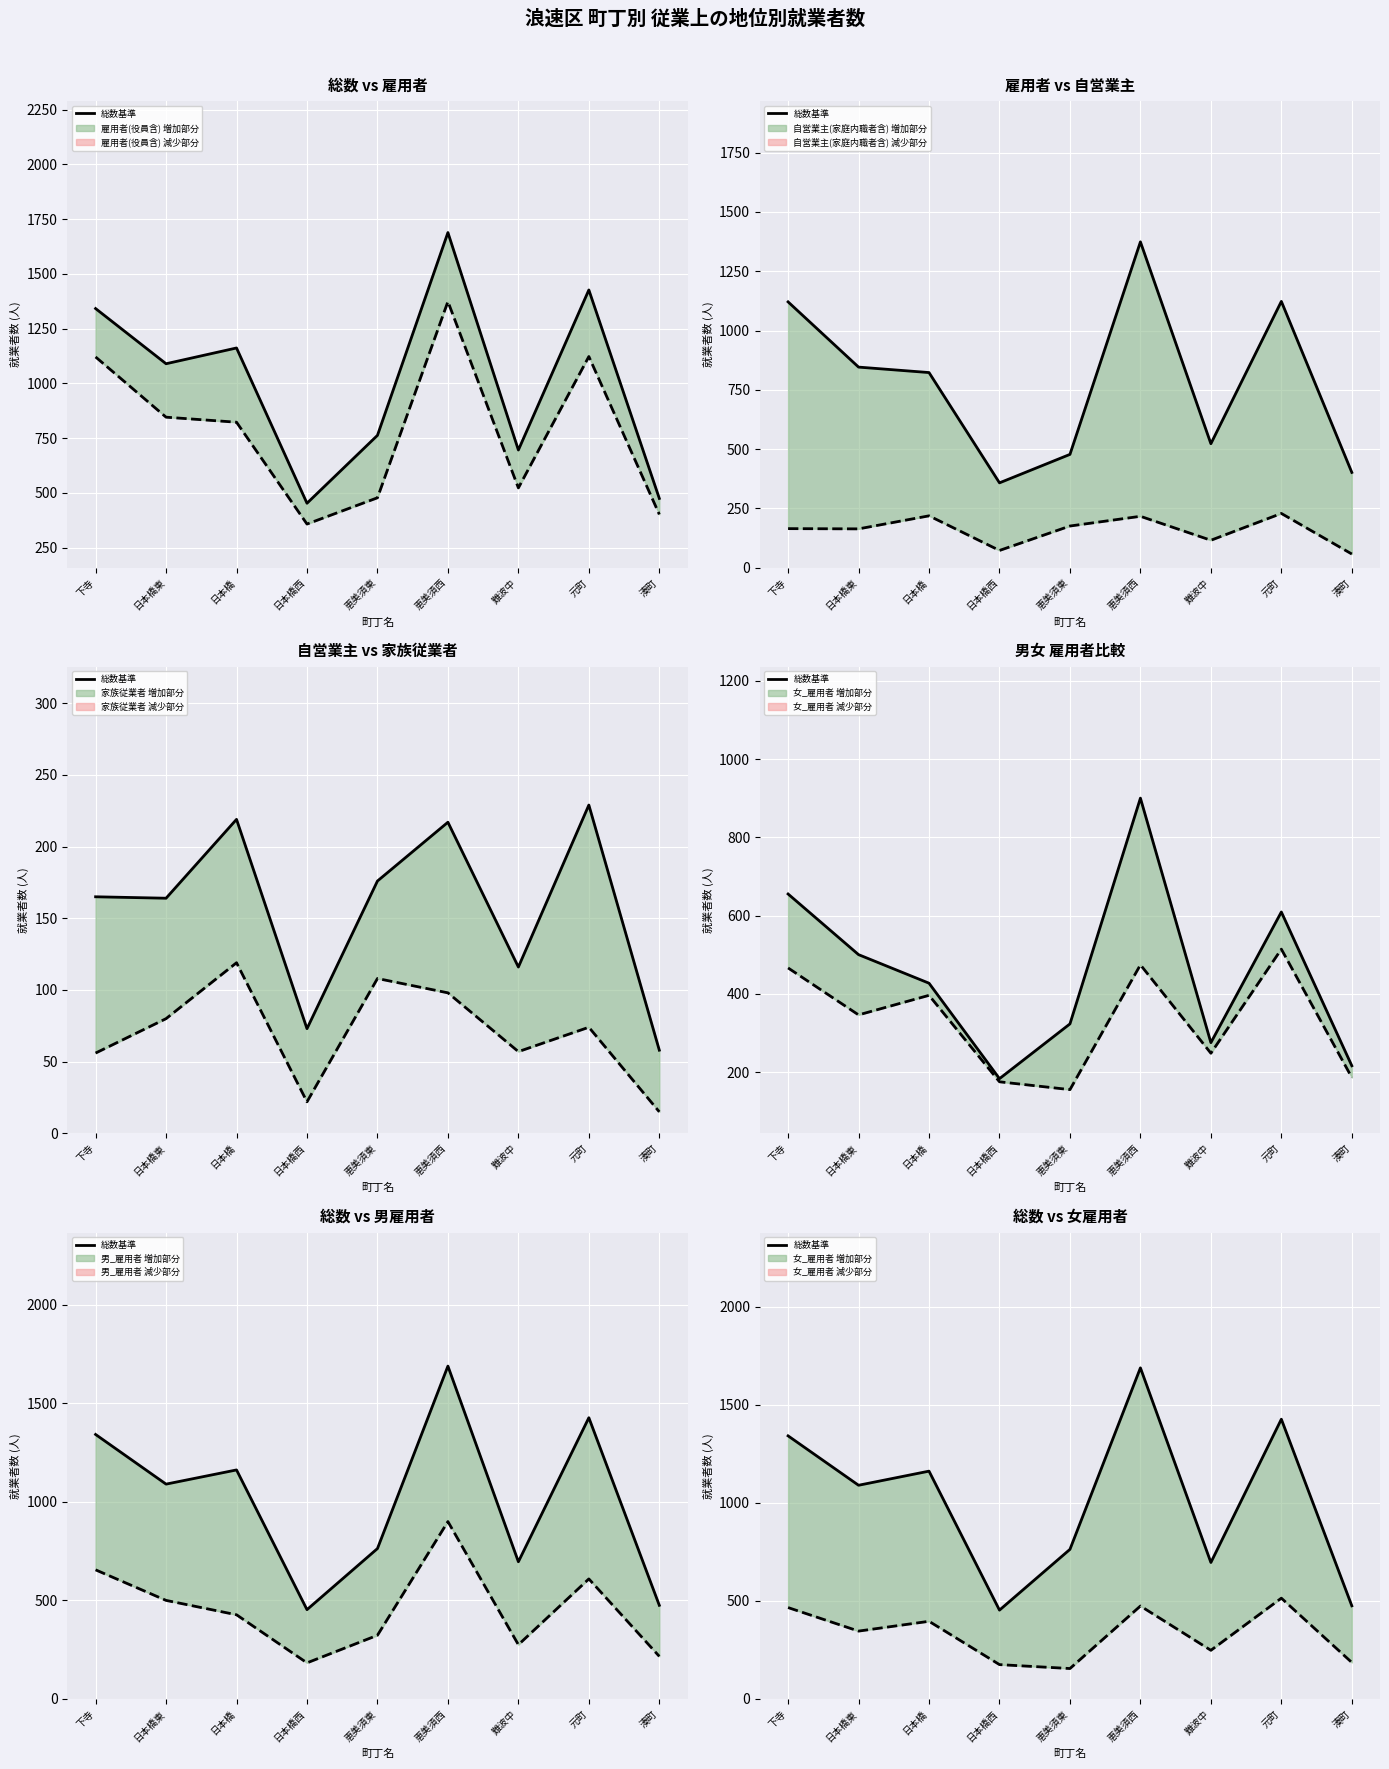

What is the greatest value displayed?

1689